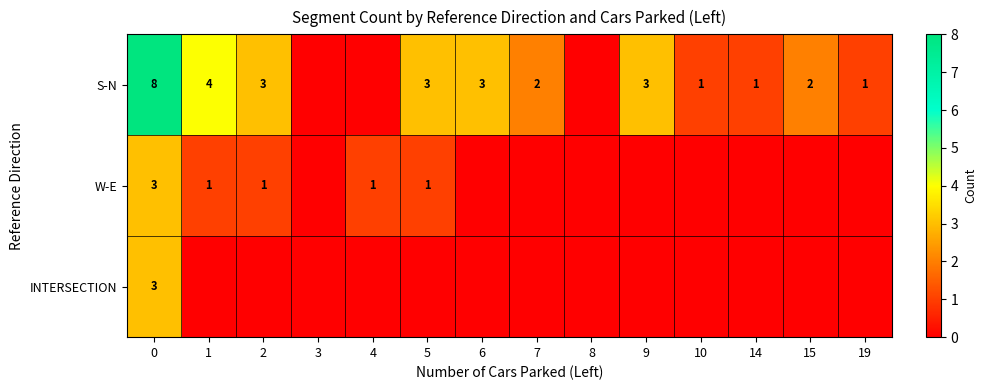

Is it true that S-N equals 3 at 9?

True